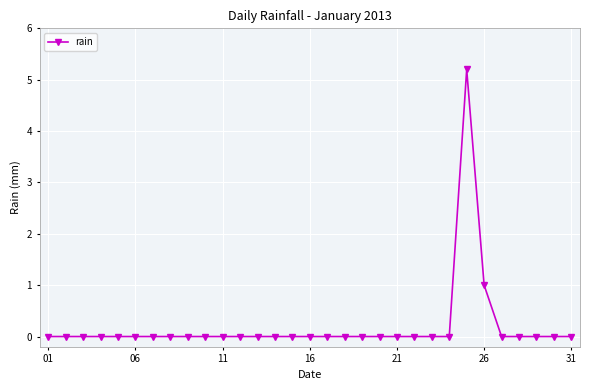

How many lines are shown in the chart?

1